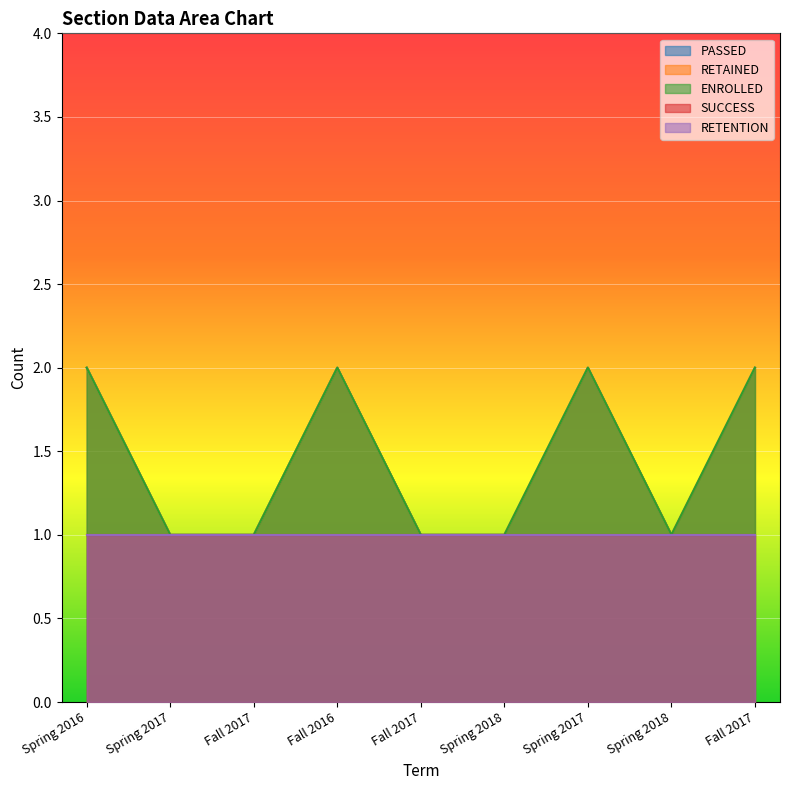

Is it true that ENROLLED equals 1 at Fall 2017?

True